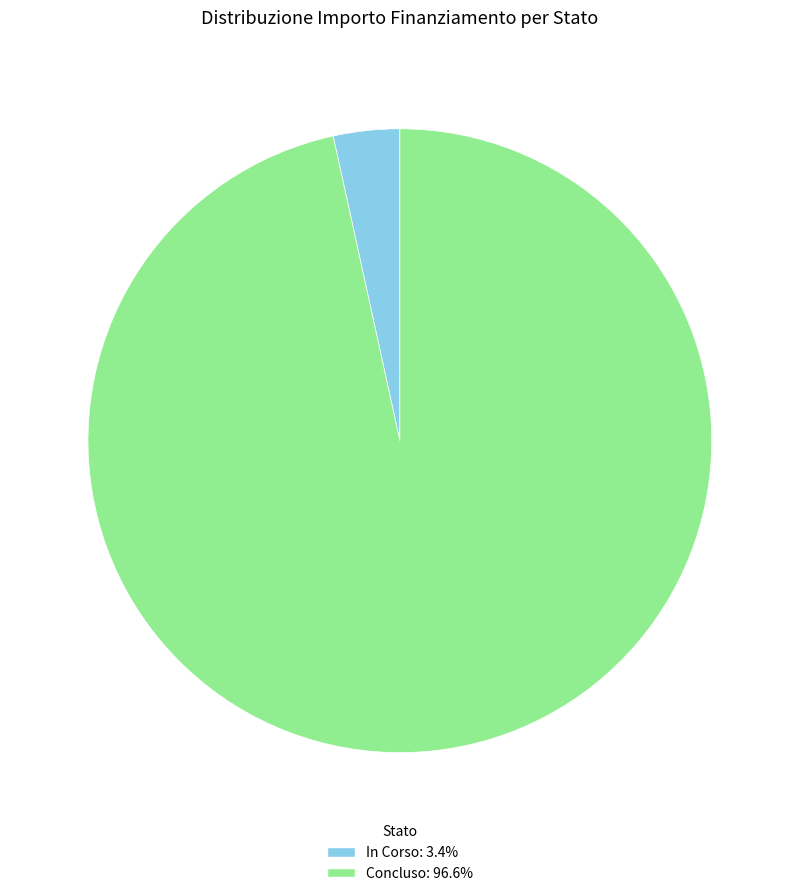

Which category accounts for the majority?

Concluso